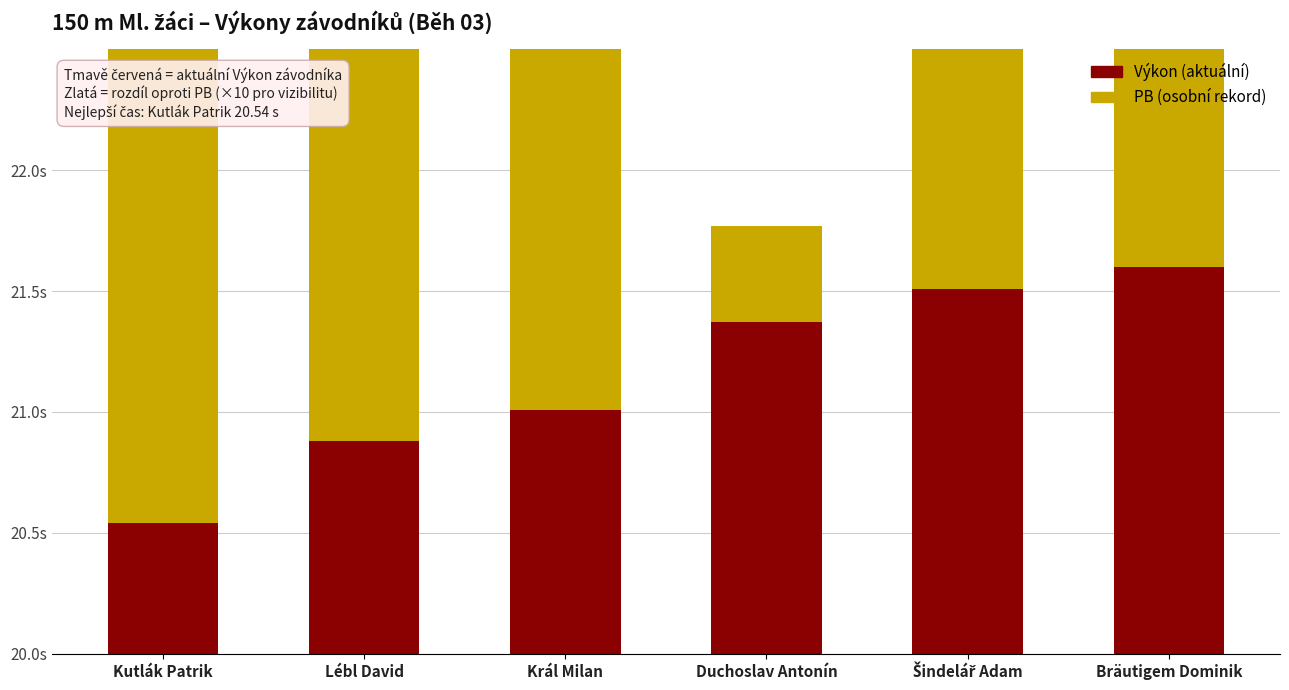

What is the difference between the second highest and second lowest values in the Výkon series?

0.6